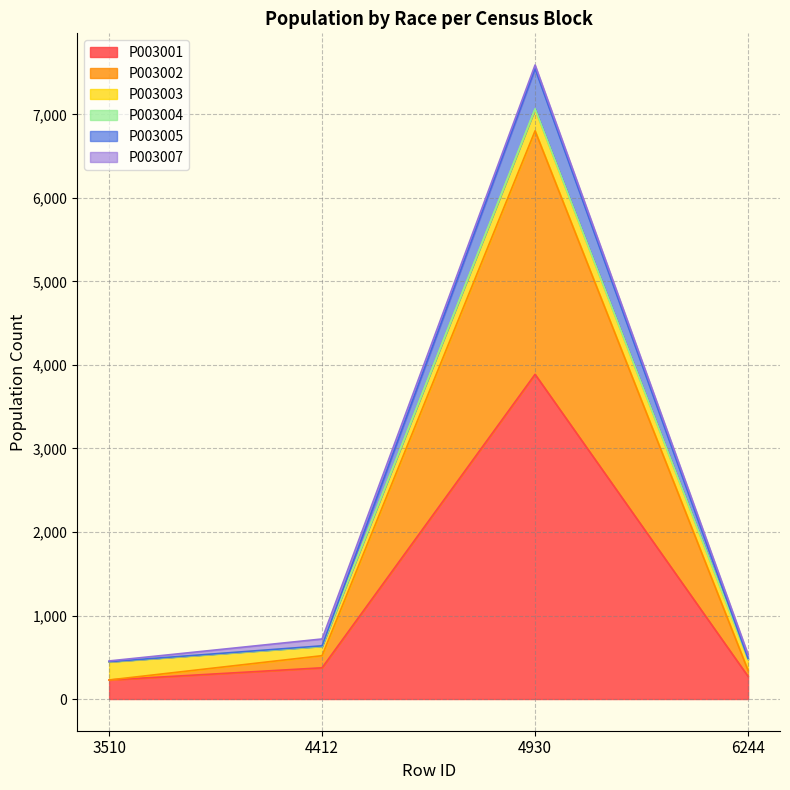

The value of P003002 at 6244 is 478. True or false?

False